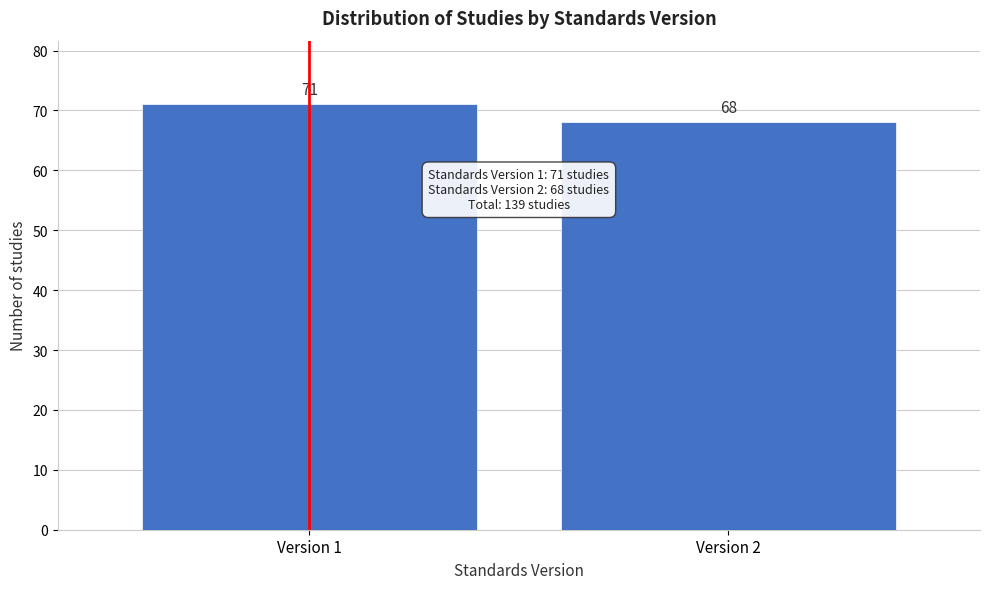

Reading left to right, extract all data points from this chart.

Version 1=71	Version 2=68